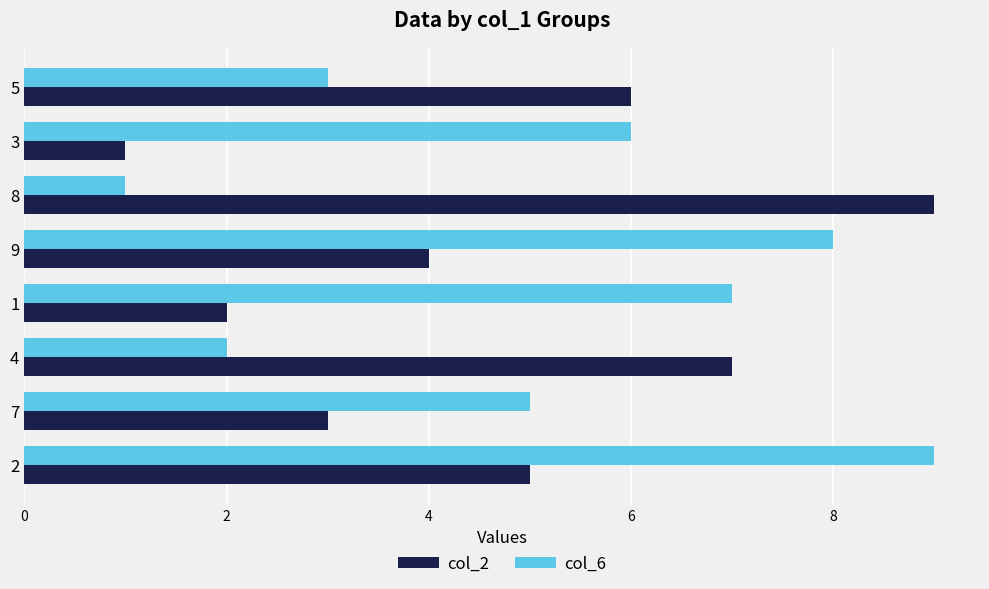

How many data points in col_6 are less than 6?

4